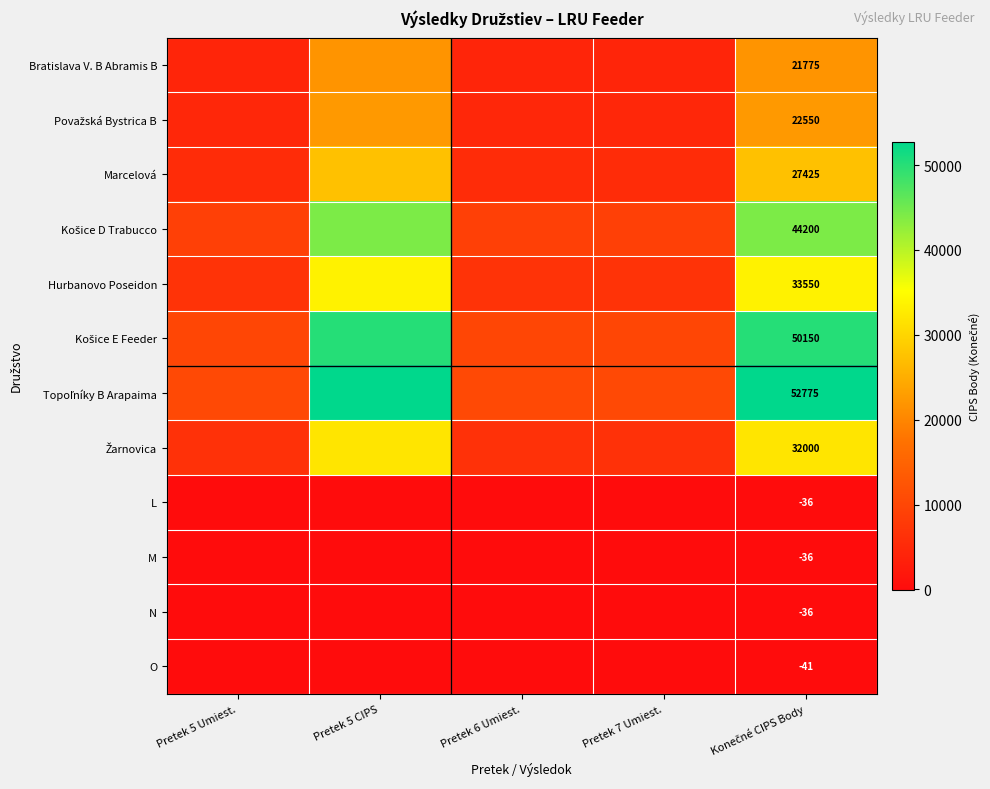

Is the value of Topoľníky B Arapaima at Konečné CIPS Body greater than the value of Košice E Feeder at Pretek 7 Umiest.?

Yes